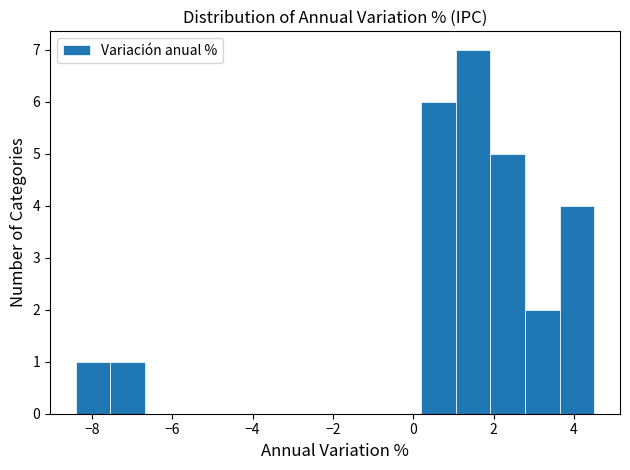

How tall is the bar that spans 1.06 to 1.92 on the x-axis? Neither the bar edges nor the heights are printed on the chart, so give them approximately, as read against the axes.

7